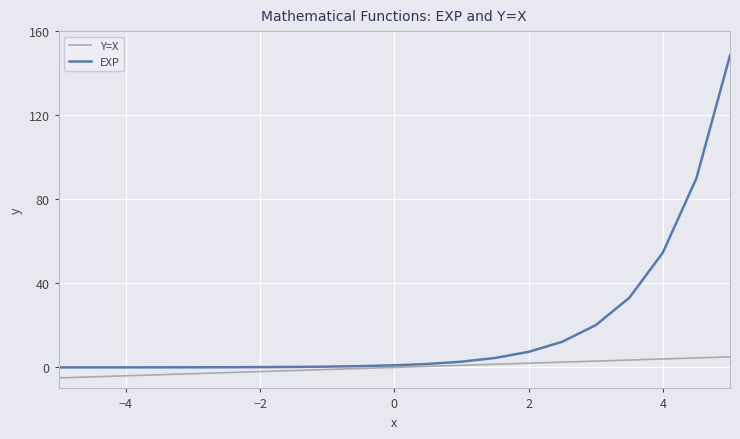

List the series in order of their overall mean, highest first.

EXP, Y=X